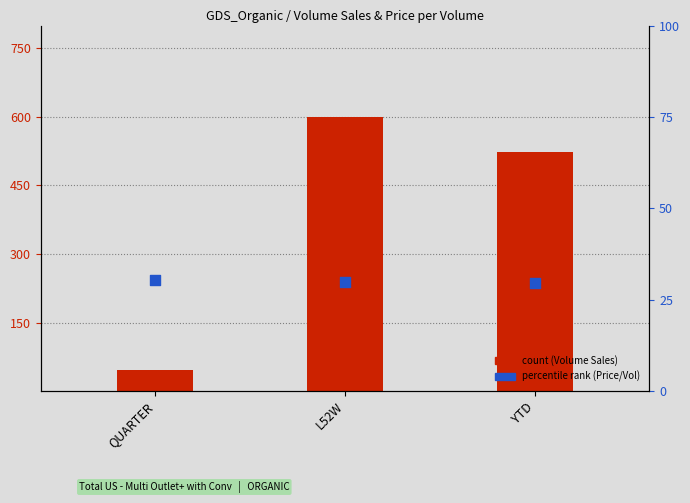

Which series contains the lowest Y value?

percentile rank within the sample